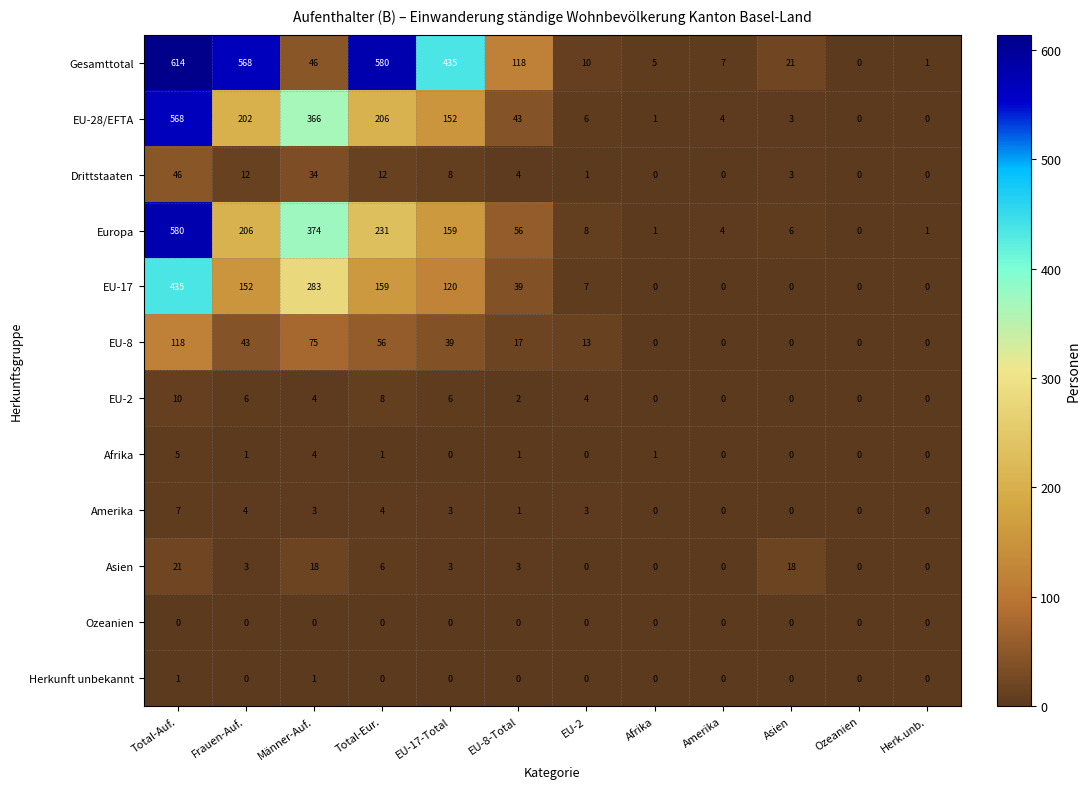

What is the maximum value shown in the chart?

614